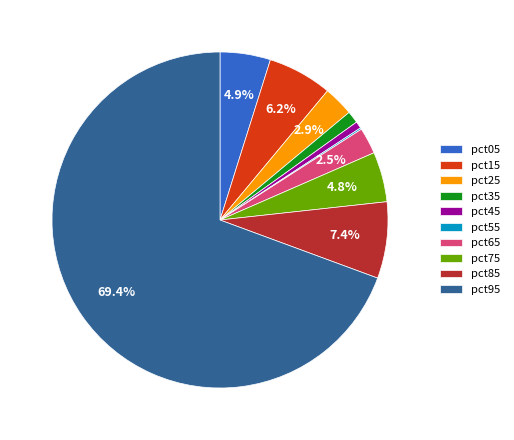

Which category accounts for the majority?

pct95